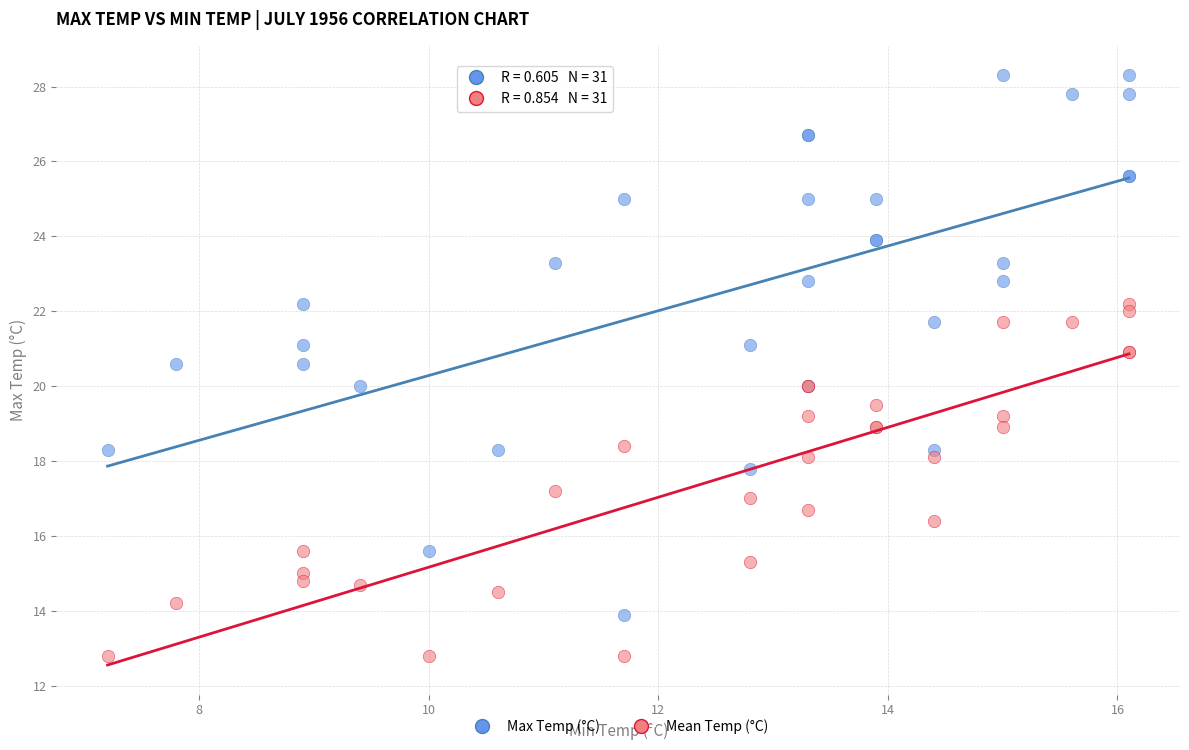

What is the X range (max minus min) for the scatter plot?

8.9